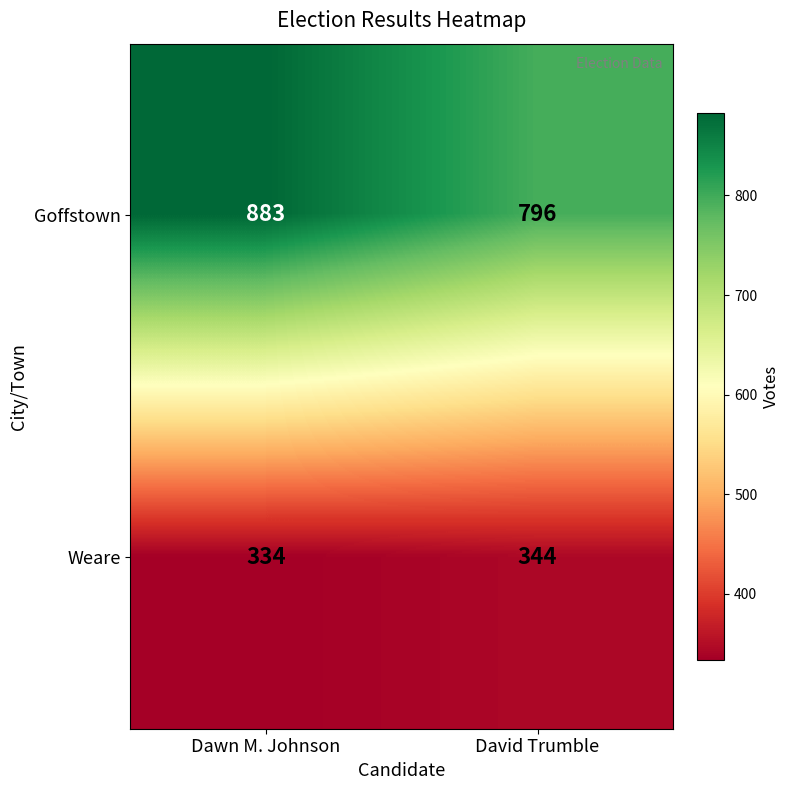

Rank the series by their average value, from highest to lowest.

Goffstown, Weare